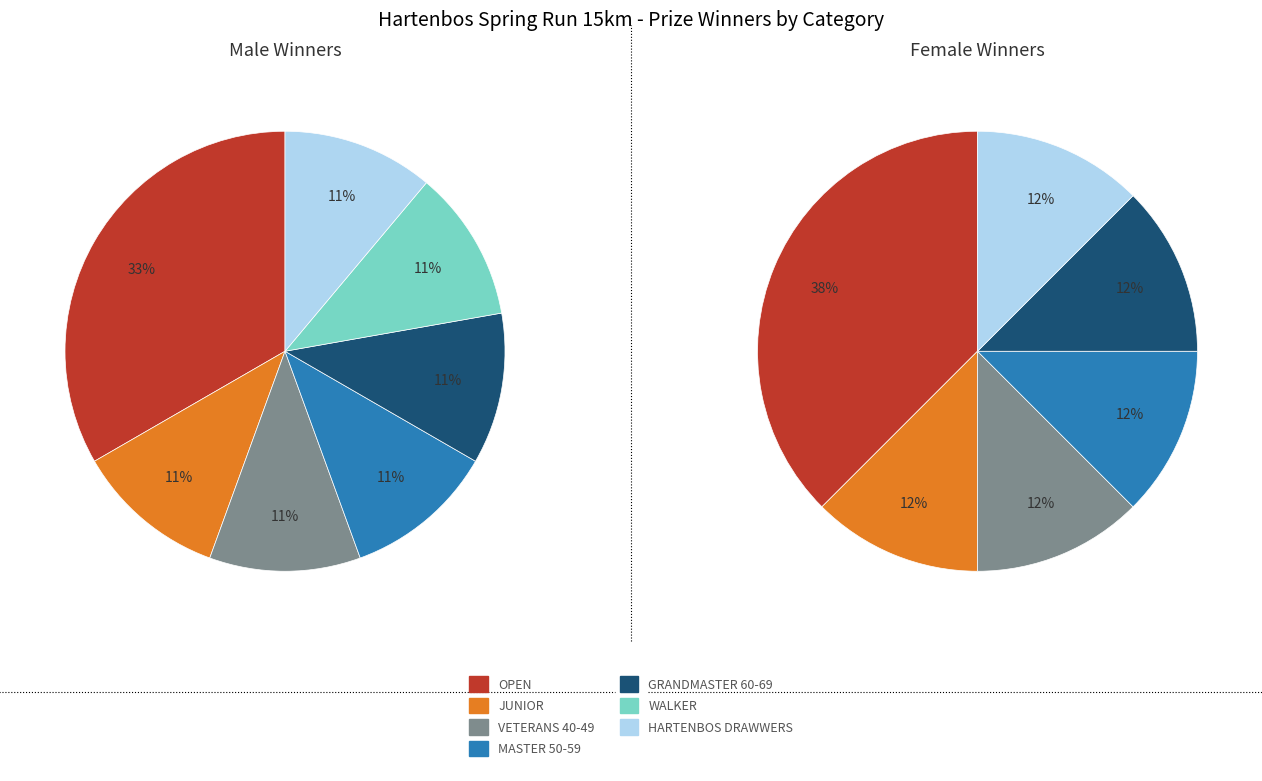

What is the difference between the highest and lowest values at 5?

1